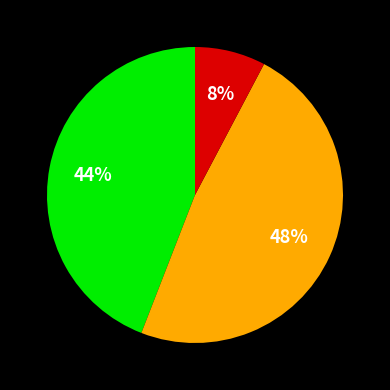

Is there a majority slice in this chart?

No